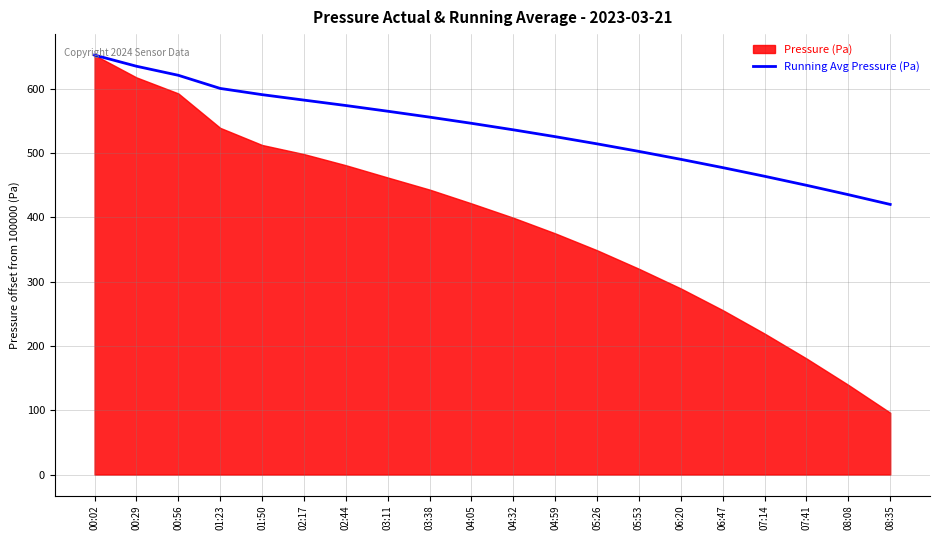

Does the chart have visible grid lines?

Yes